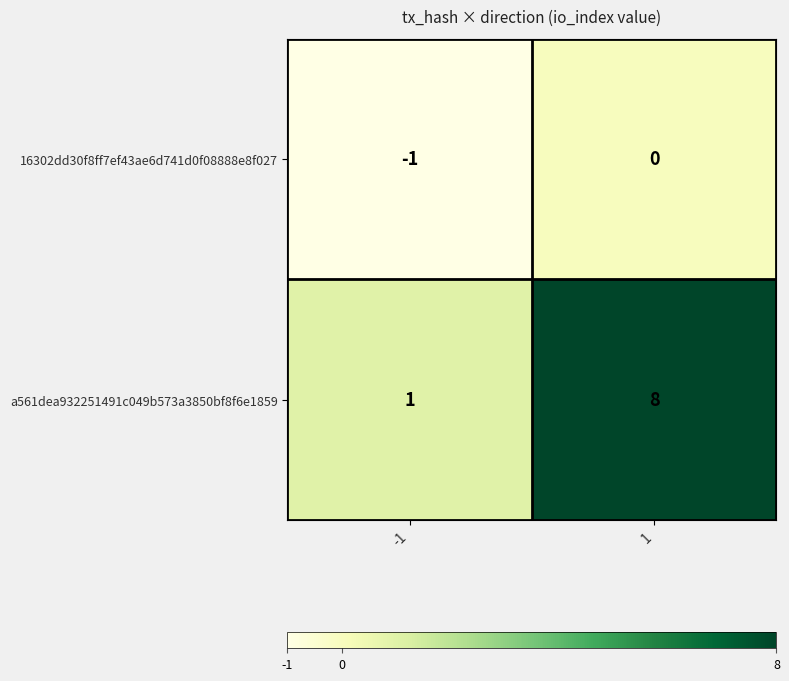

Reading right to left, what are all the values shown in this chart?

16302dd30f8ff7ef43ae6d741d0f08888e8f027: 0	-1
a561dea932251491c049b573a3850bf8f6e1859: 8	1